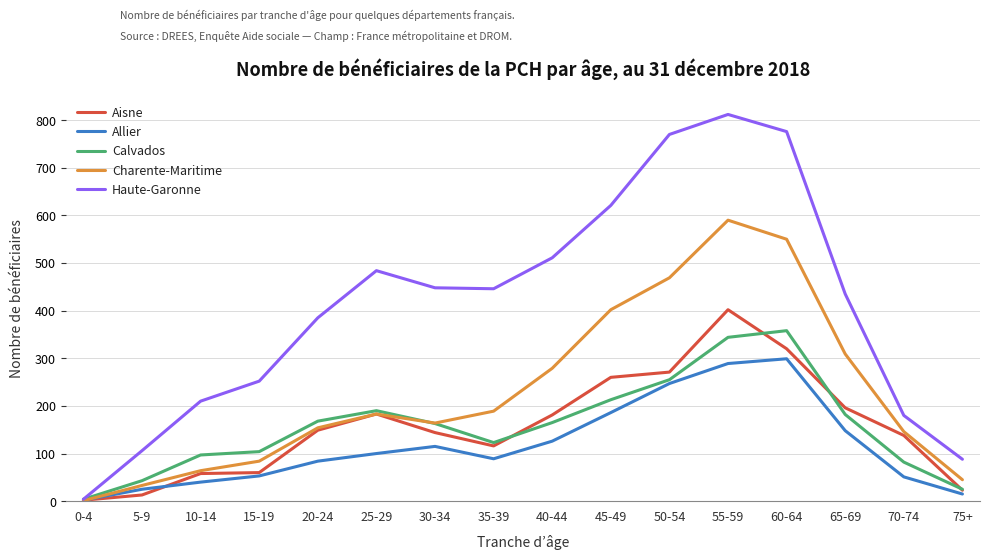

Rank the series by their maximum value, from highest to lowest.

Haute-Garonne, Charente-Maritime, Aisne, Calvados, Allier